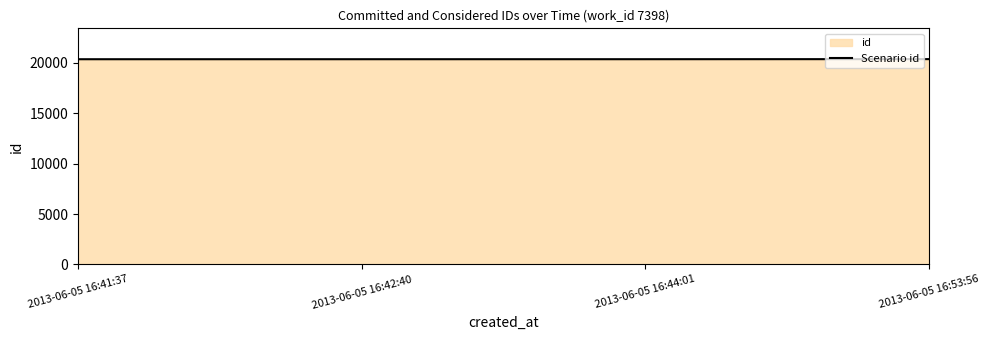

The value at 2013-06-05 16:42:40 is 13597. True or false?

False